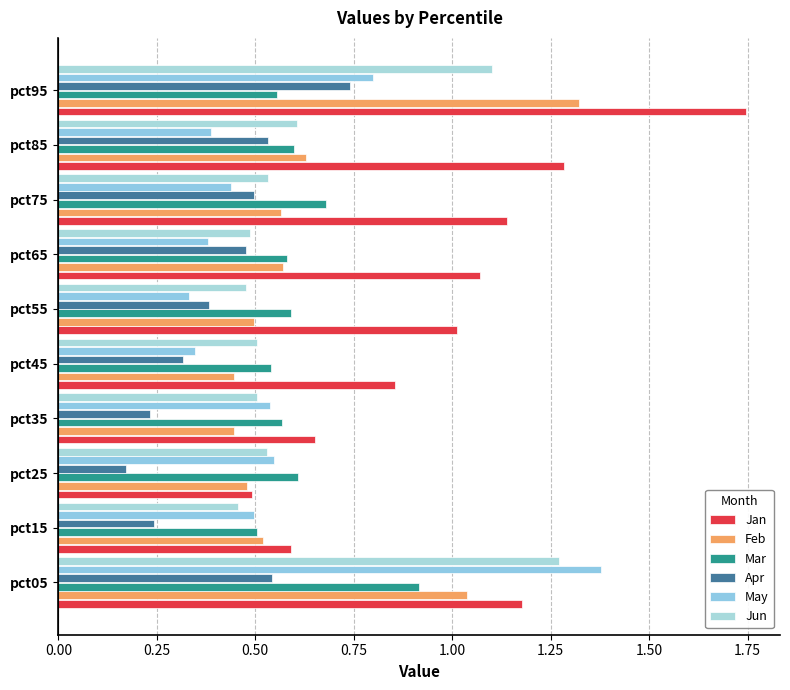

Which series has the largest total across all categories?

Jan